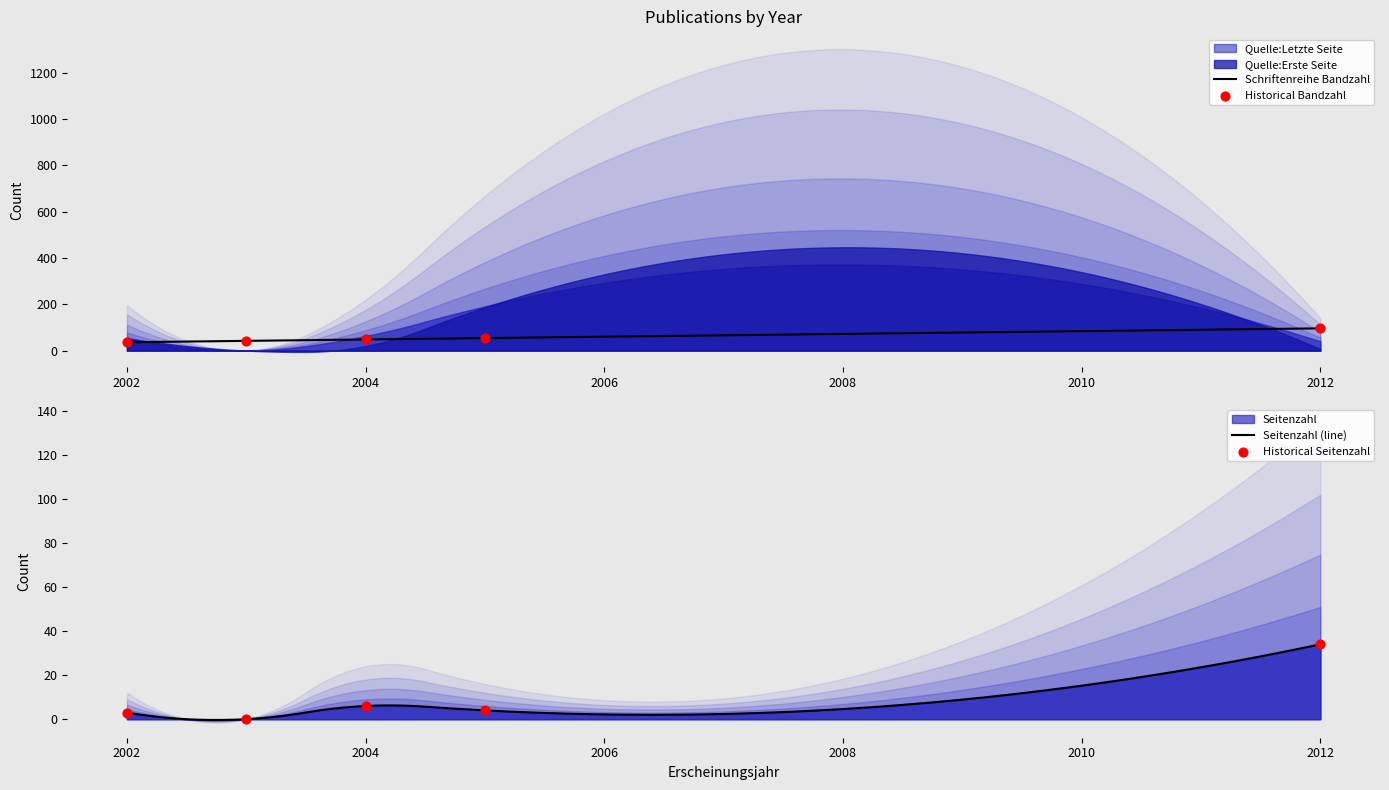

Which series reaches the minimum Y coordinate?

Seitenzahl